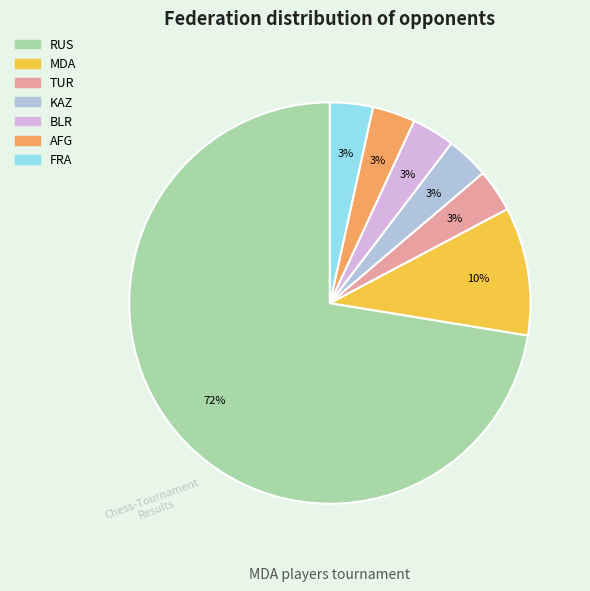

To the nearest percent, what percentage of the pie is MDA?

10%